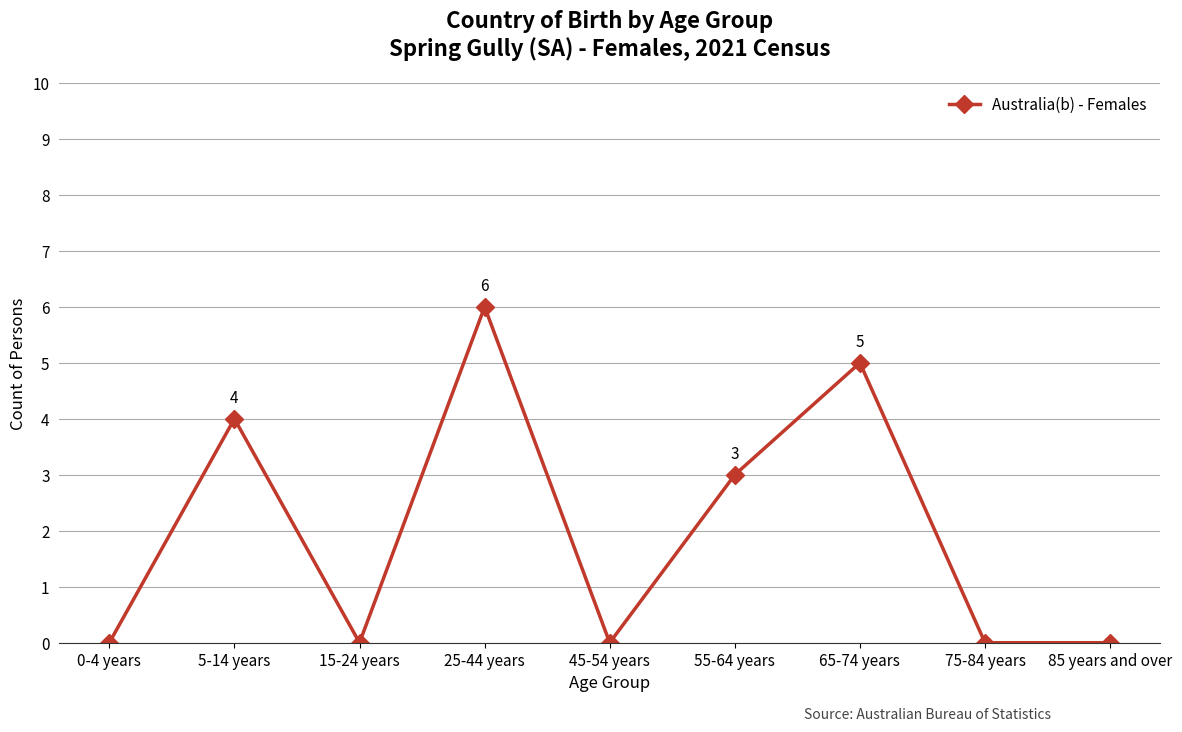

The chart shows a value of 0 at 45-54 years. True or false?

True